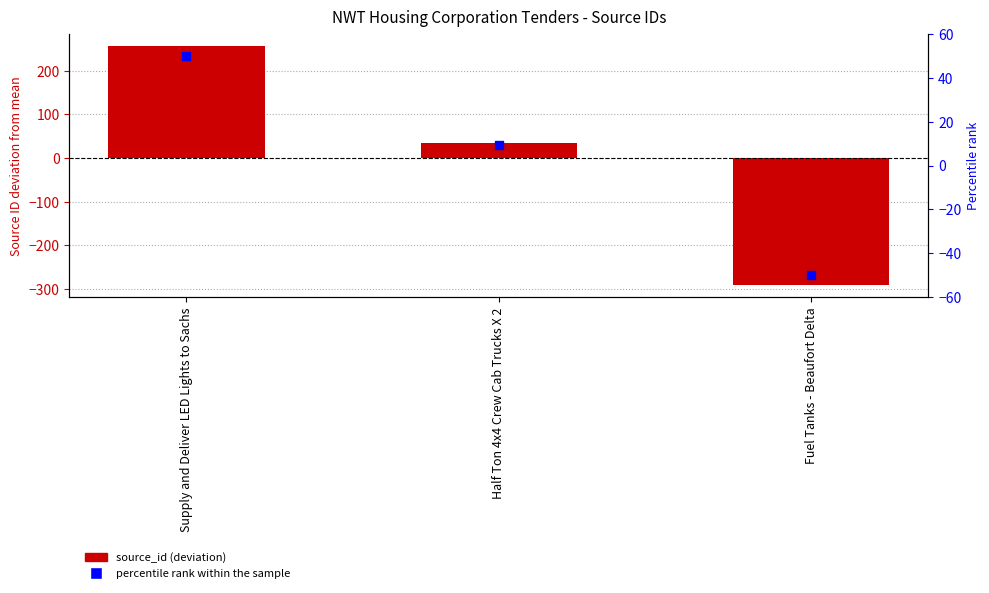

At how many categories does at least one series exceed 84?

1